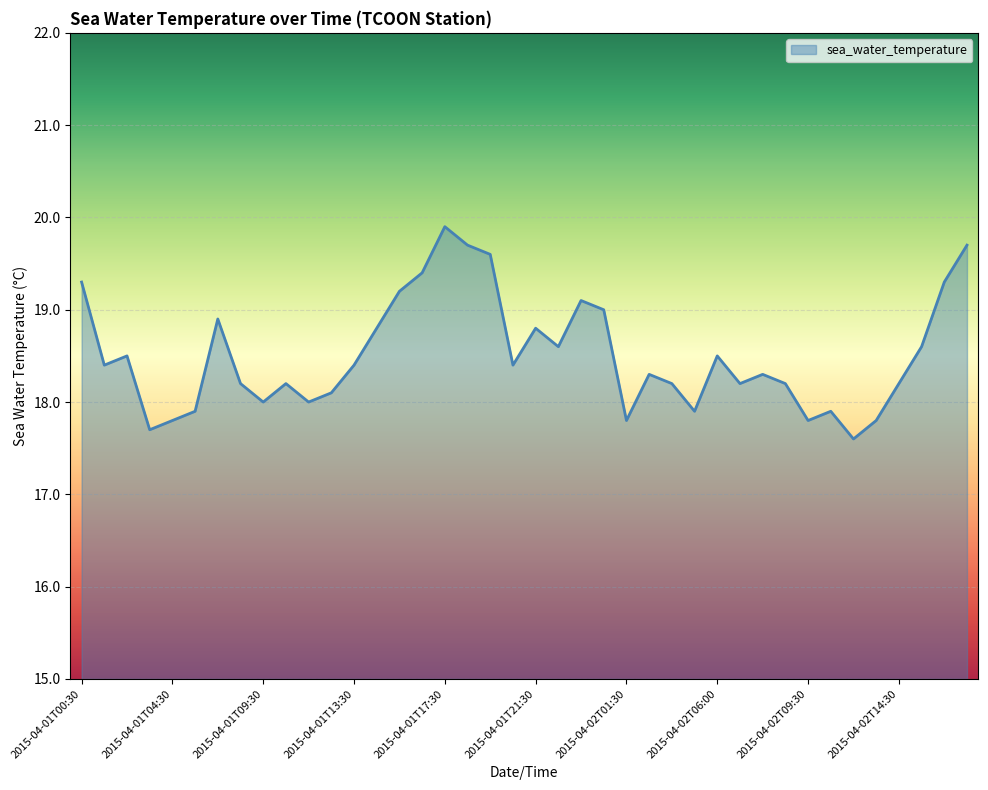

What is the difference between the maximum and minimum values?

2.3